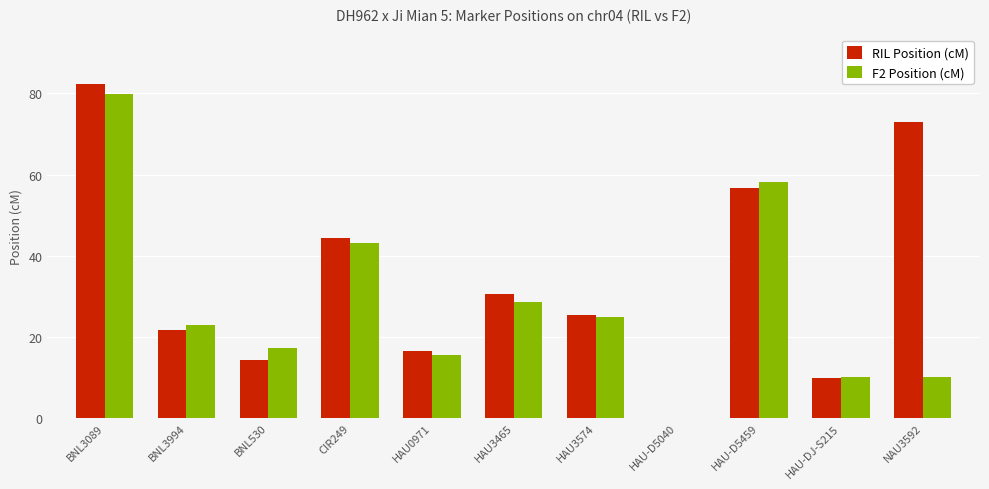

What is the total value across all series at HAU3574?

50.1